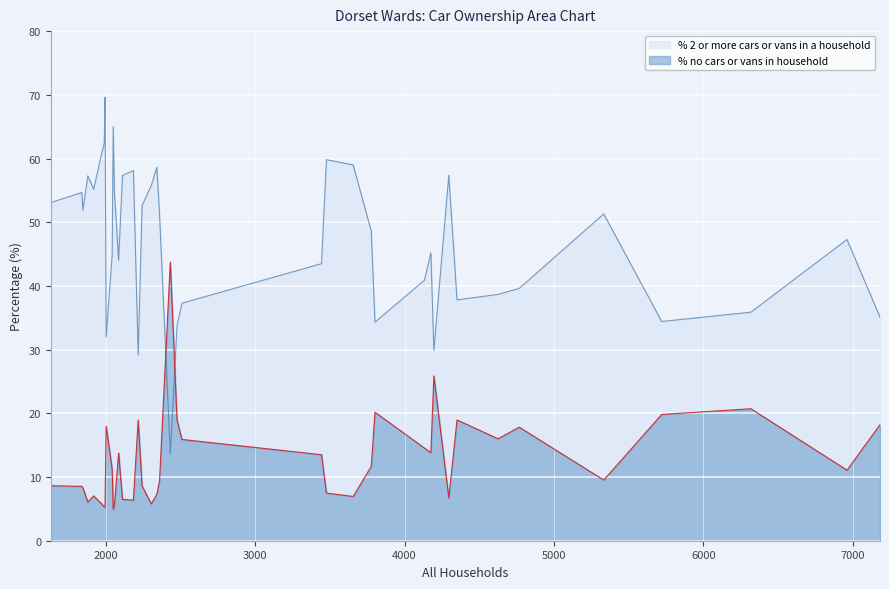

What is the maximum value shown in the chart?

69.6